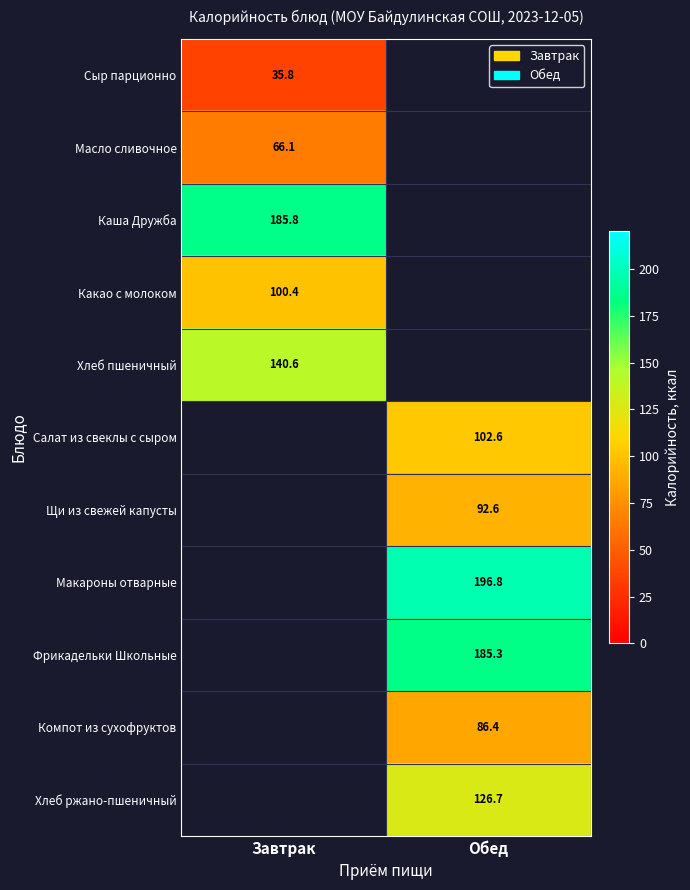

Between Обед and Завтрак, which is larger?

Завтрак